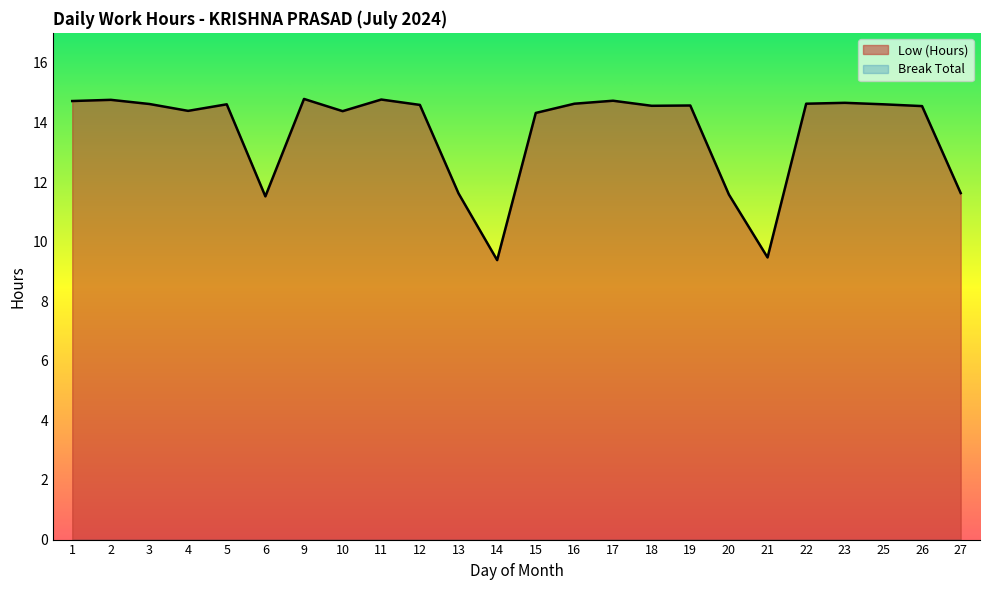

At which label is the value closest to 12?

27